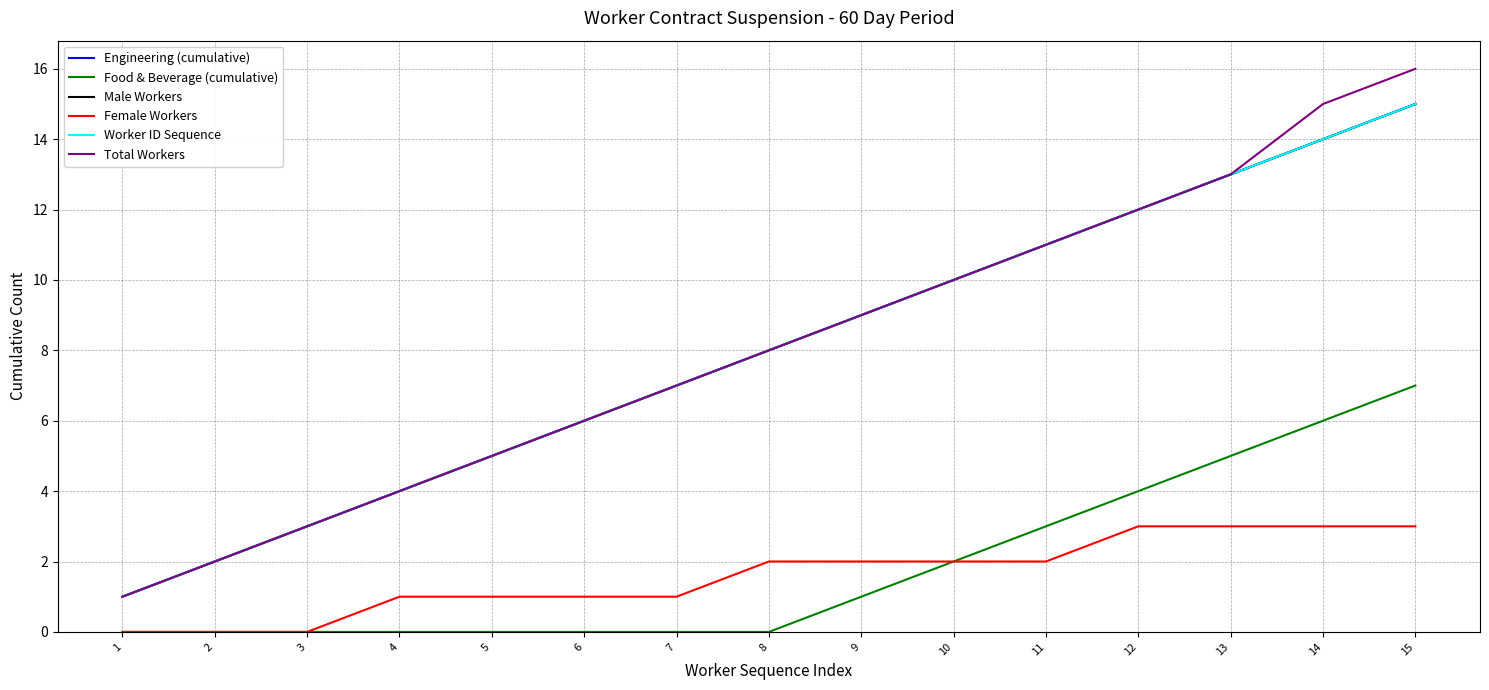

At which category is the sum across all series the highest?

15